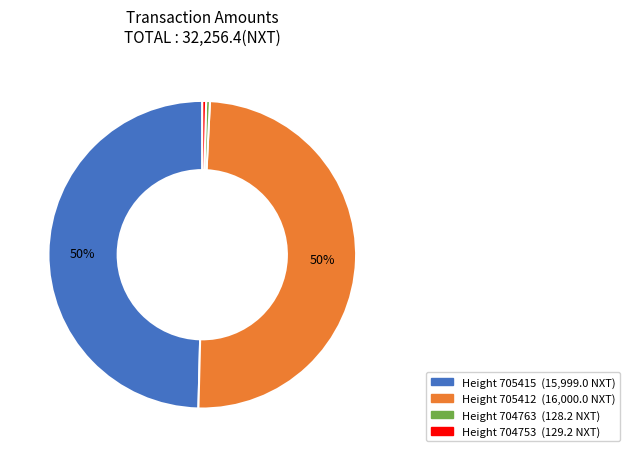

True or false: Height 704753 accounts for 0% of the total.

True